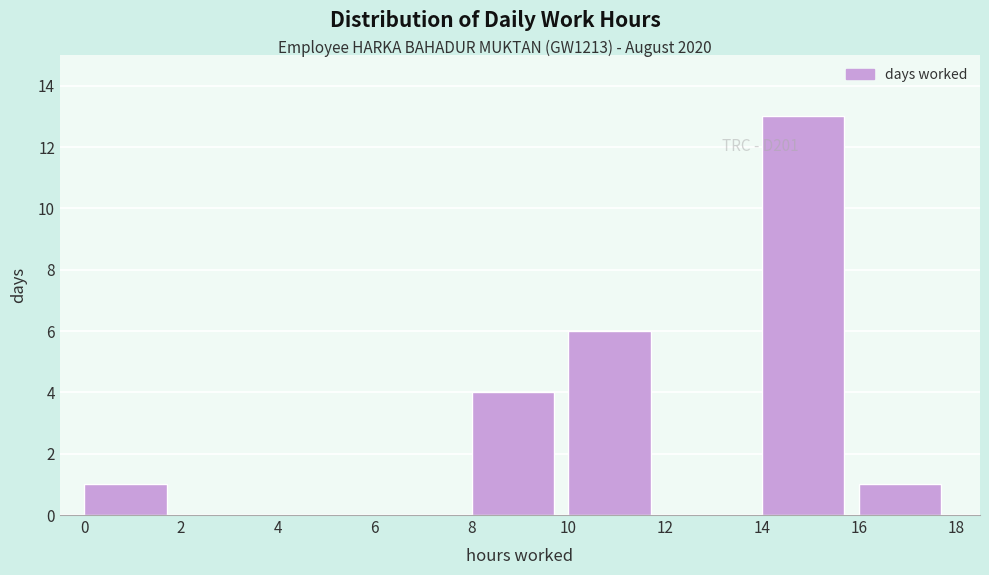

Which range on the x-axis has the tallest bar?

14 to 16